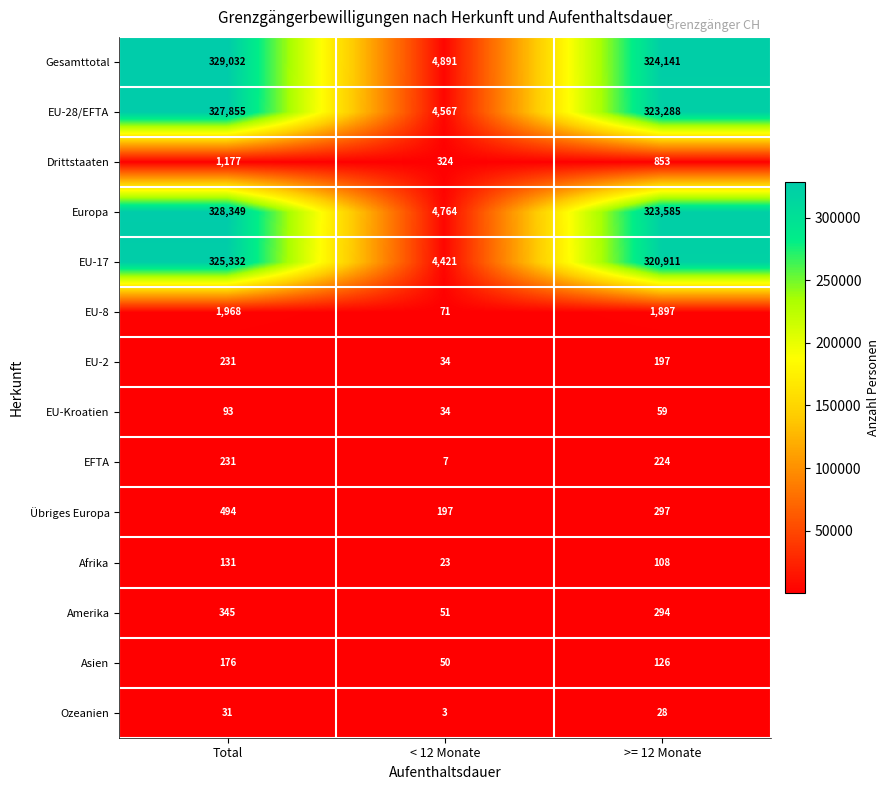

Read the Amerika value at < 12 Monate, to the nearest 5.

50